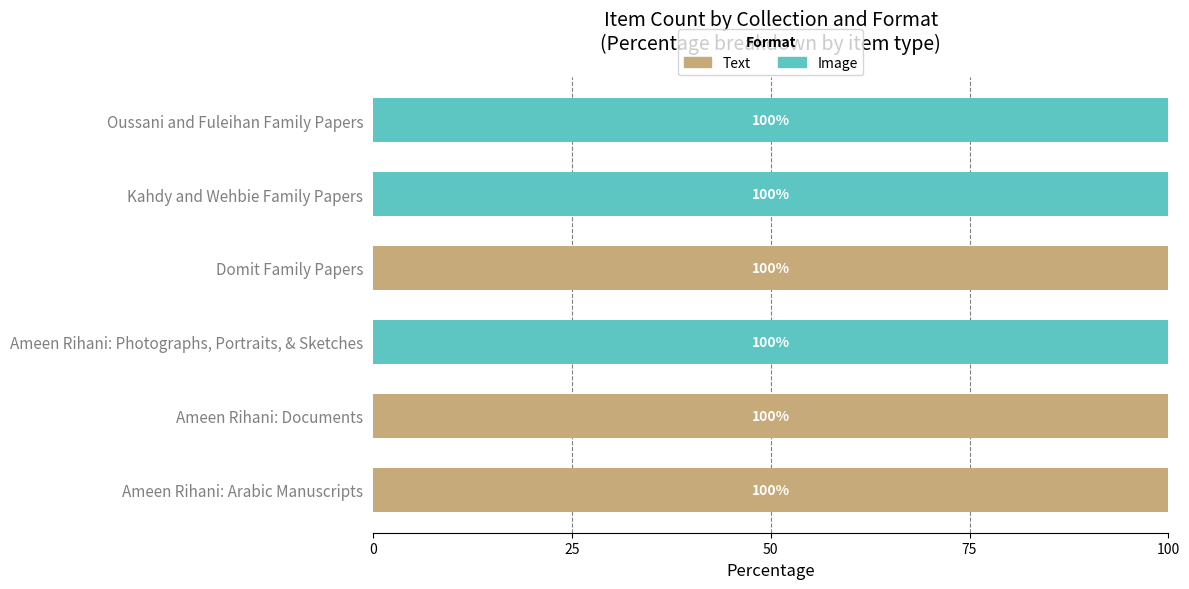

Is it true that Text equals 100 at Ameen Rihani: Arabic Manuscripts?

True